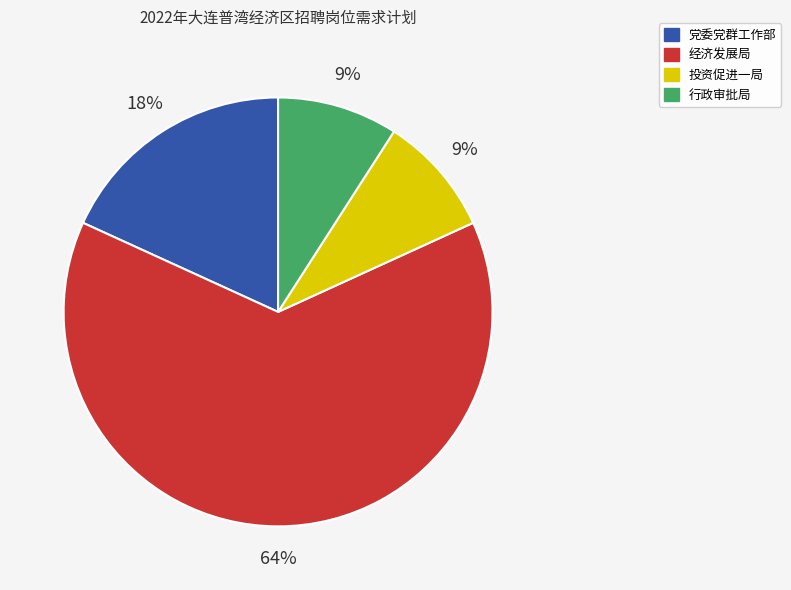

Which slice represents more than half of the pie?

经济发展局